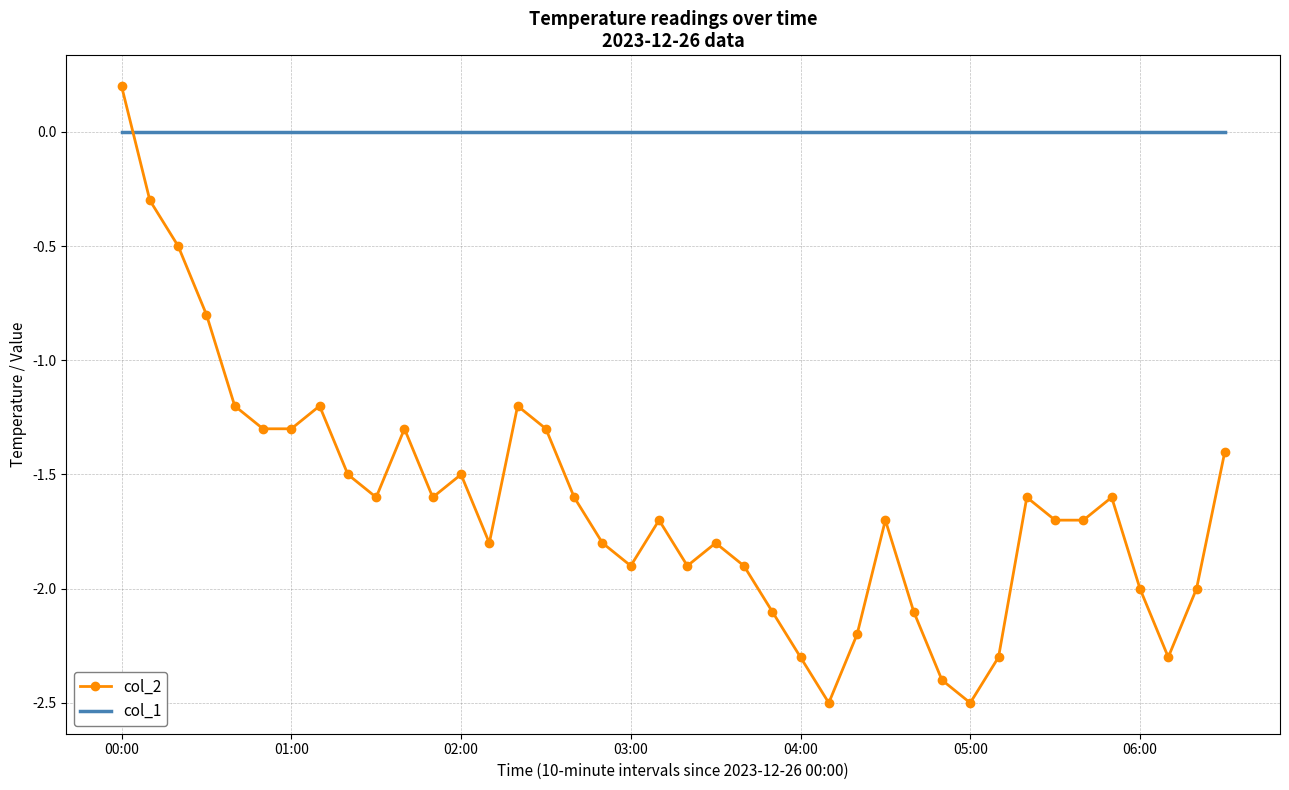

After their last crossing, which series has the higher values: col_2 or col_1?

col_1